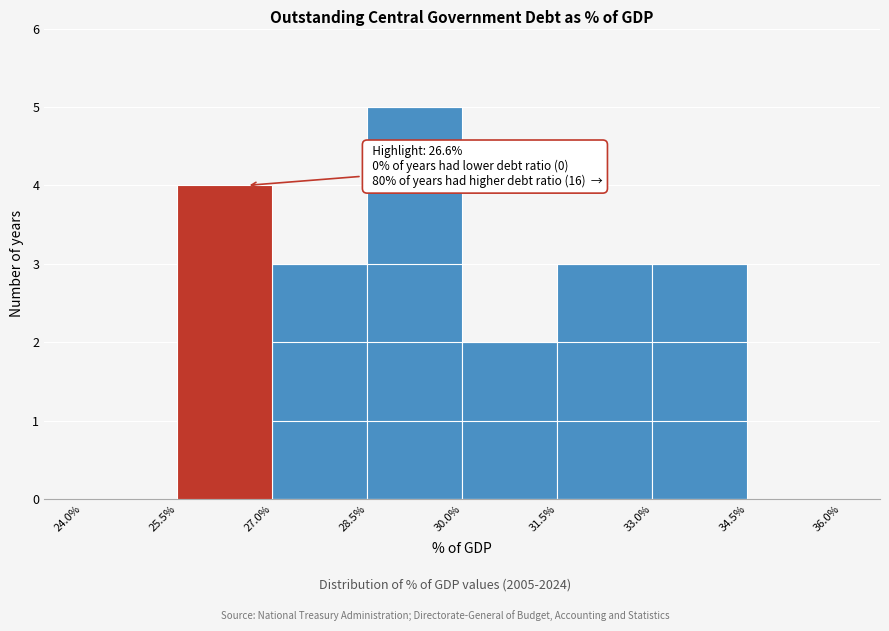

Which range on the x-axis has the tallest bar?

28.5% to 30.0%